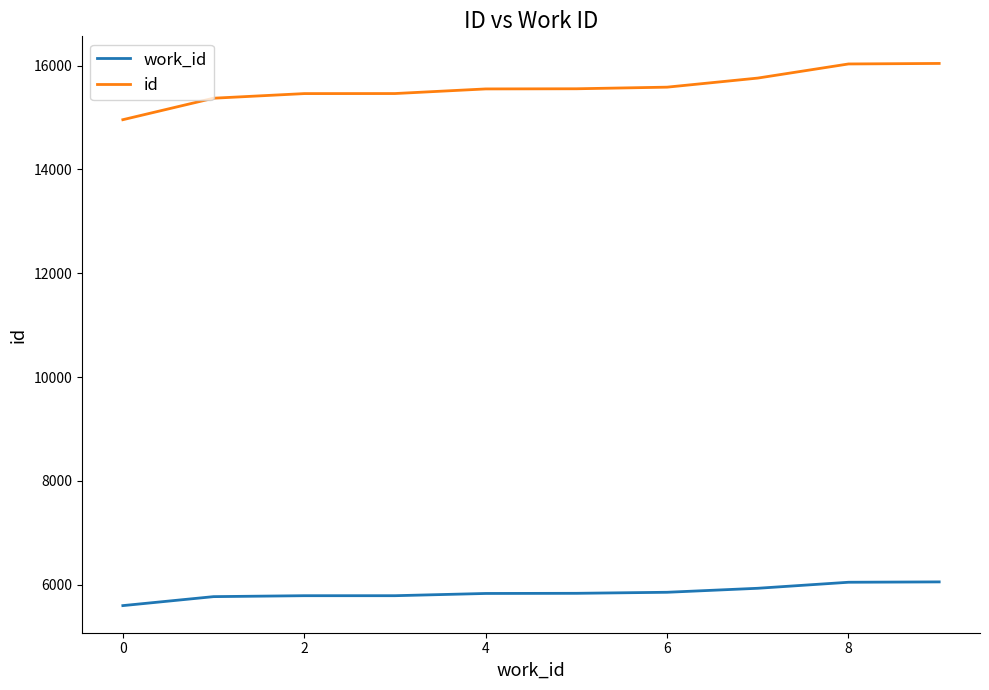

True or false: work_id and id intersect in this chart.

False